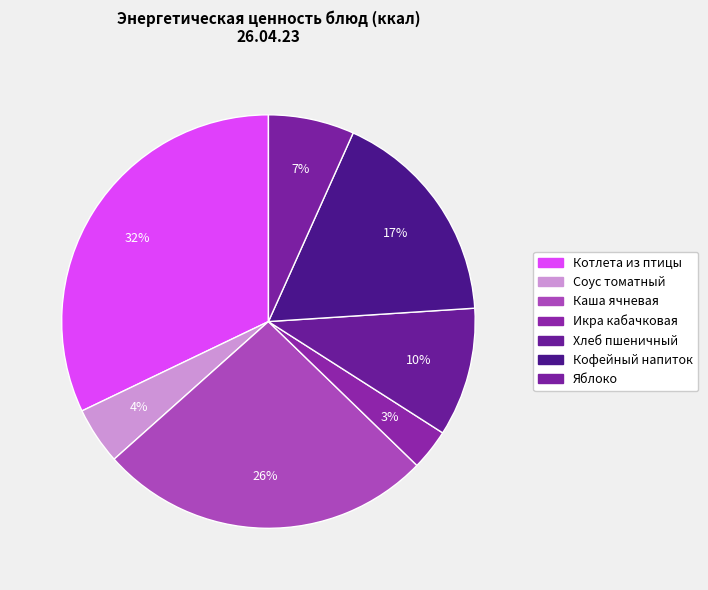

How many slices are in this pie chart?

7